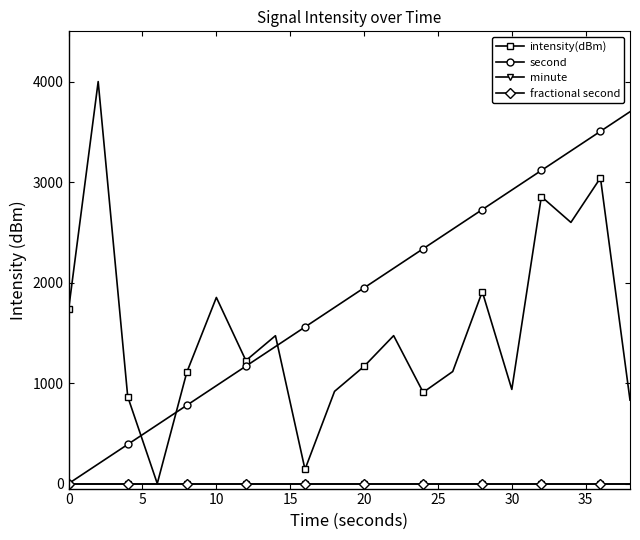

Is this an area chart (filled region under the line)?

No